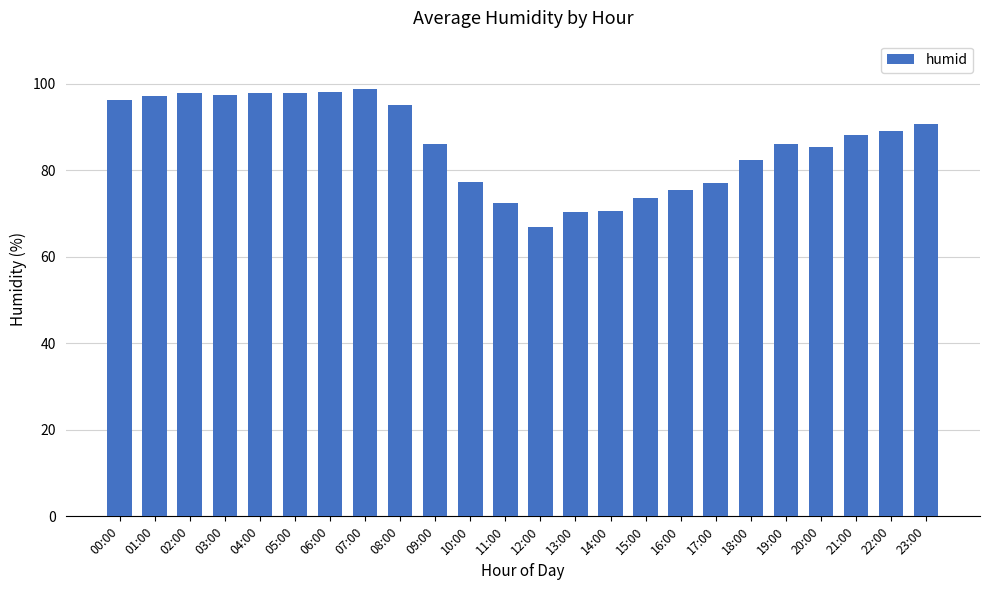

What value does the data have at 00:00?

96.2